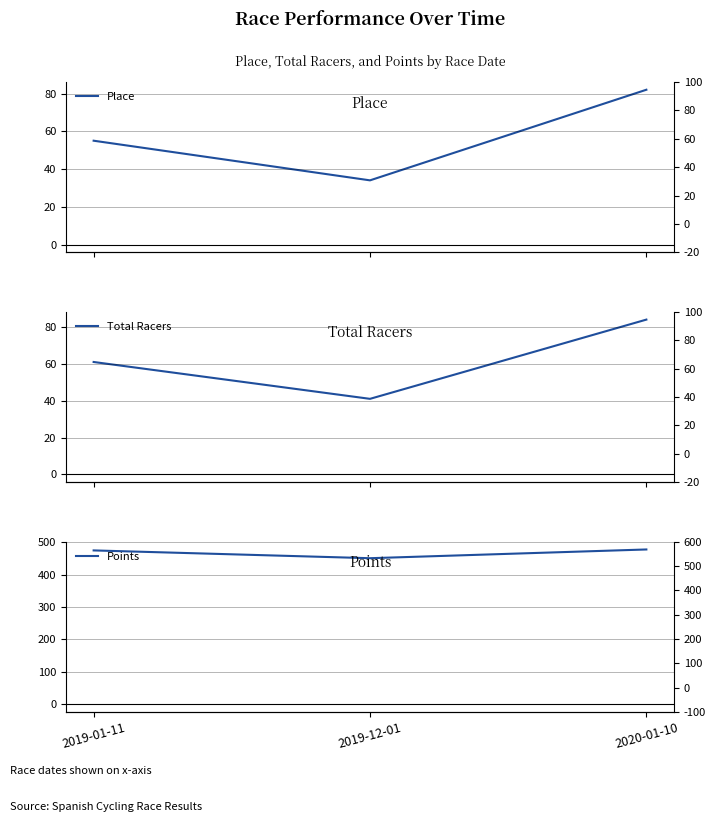

Is the value of Points at 2019-12-01 greater than the value of Place at 2019-12-01?

Yes